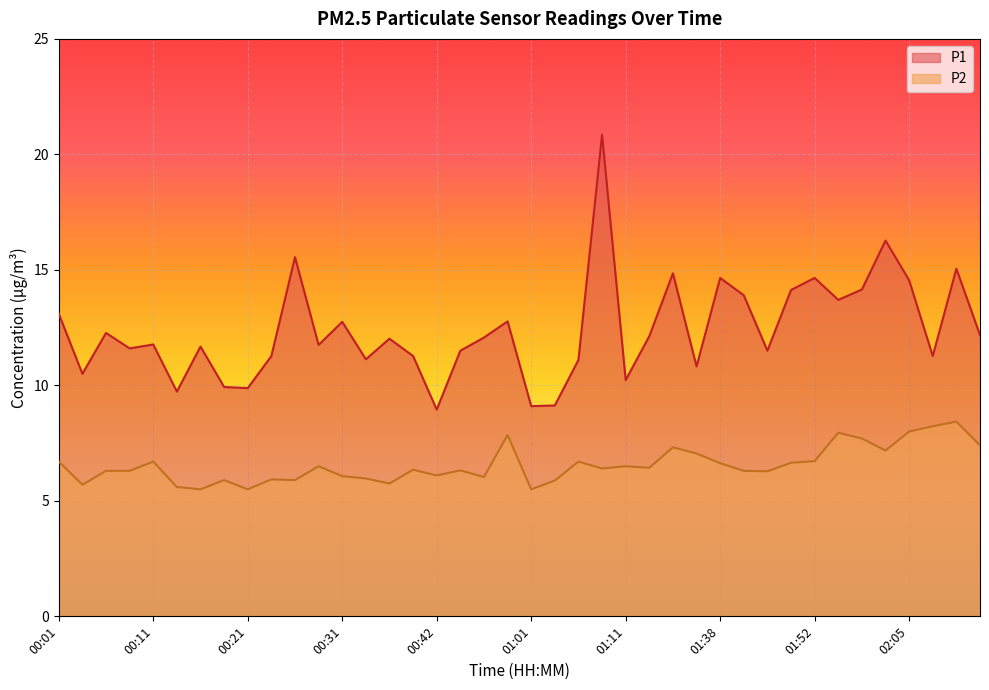

At which label is P2 closest to 6?

00:33